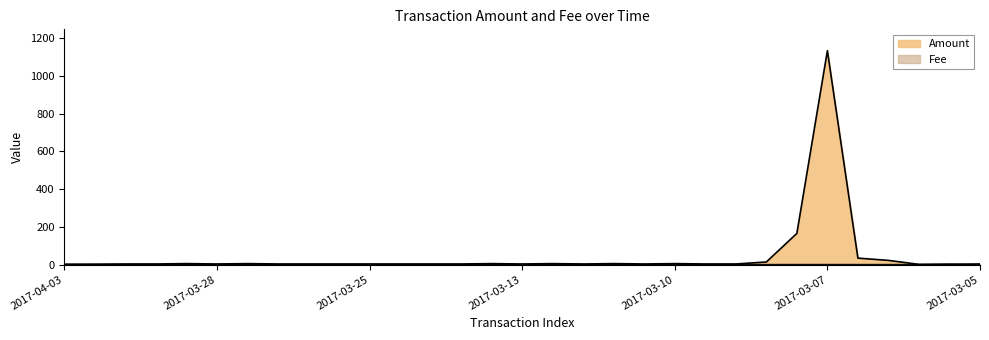

Where does the Amount series first go above 3?

2017-04-02